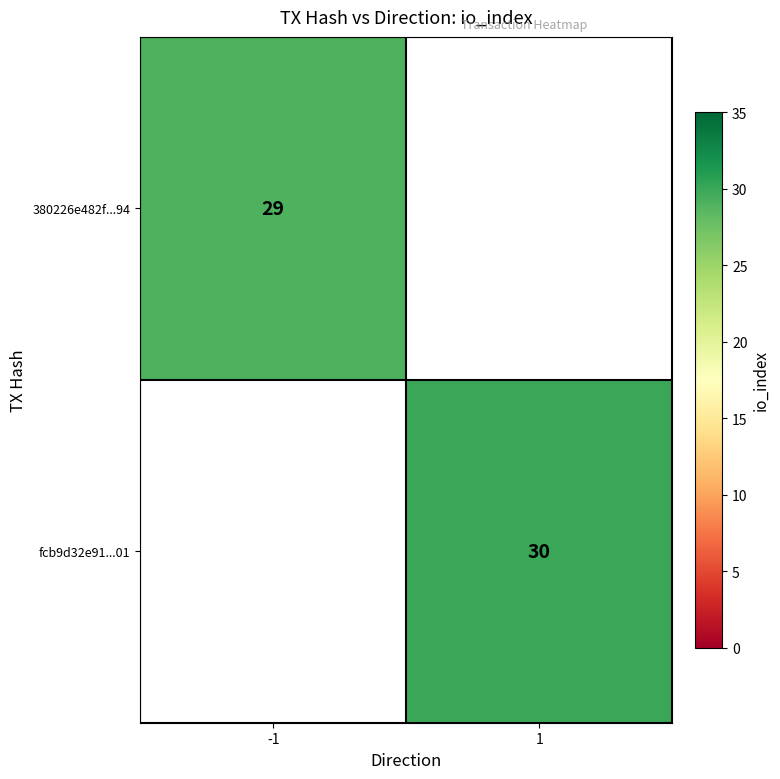

Is the value of fcb9d32e91...01 at 1 greater than the value of 380226e482f...94 at -1?

Yes